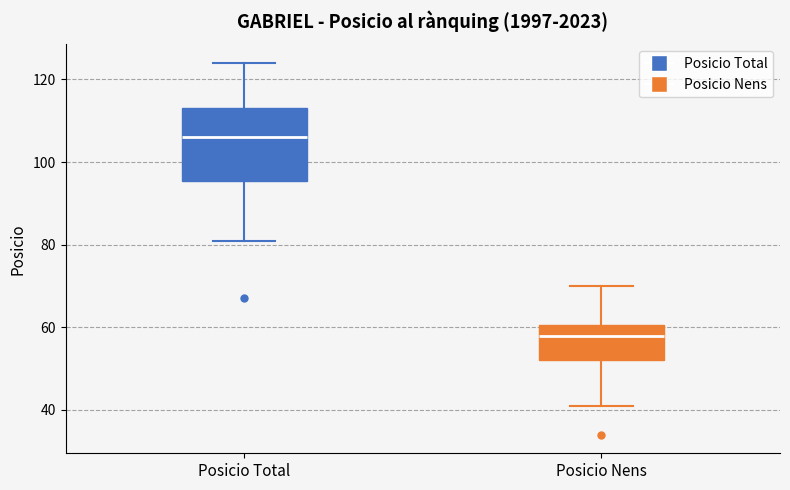

Comparing the boxes themselves (not the whiskers), which one is the tallest?

Posicio Total